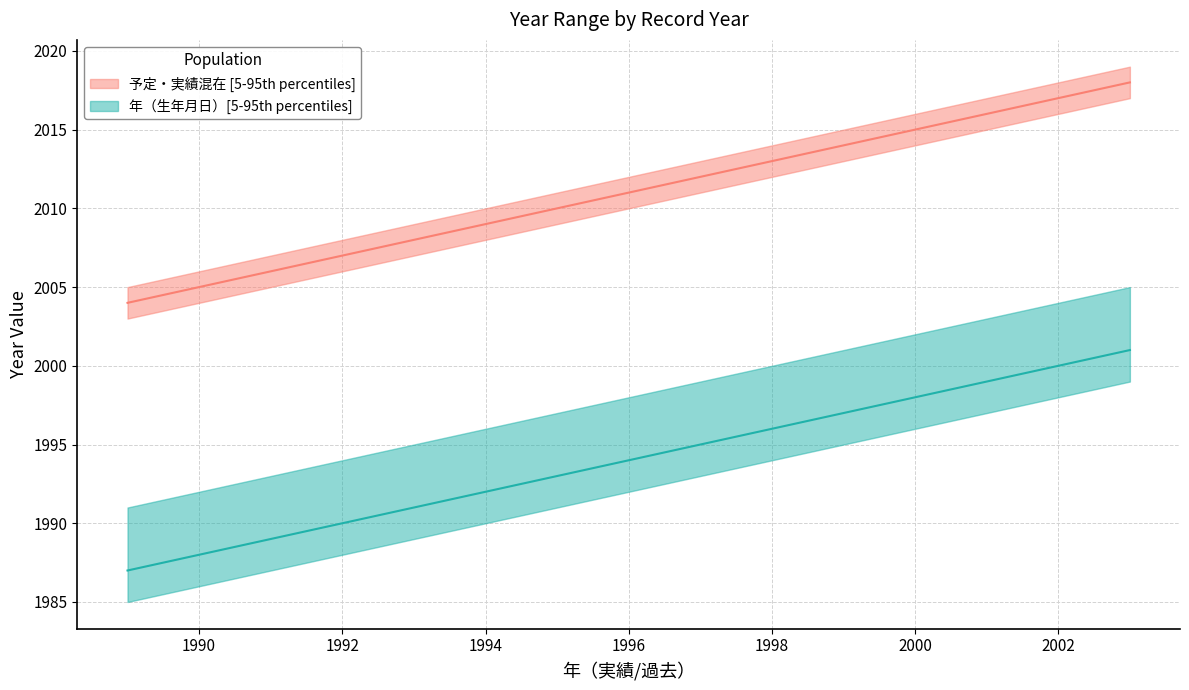

Between 1997 and 1996, which is larger?

1997